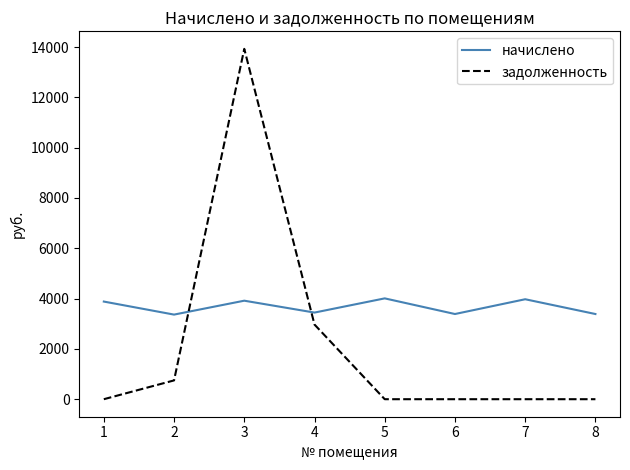

What is the difference between the second highest and second lowest values in the начислено series?

587.5